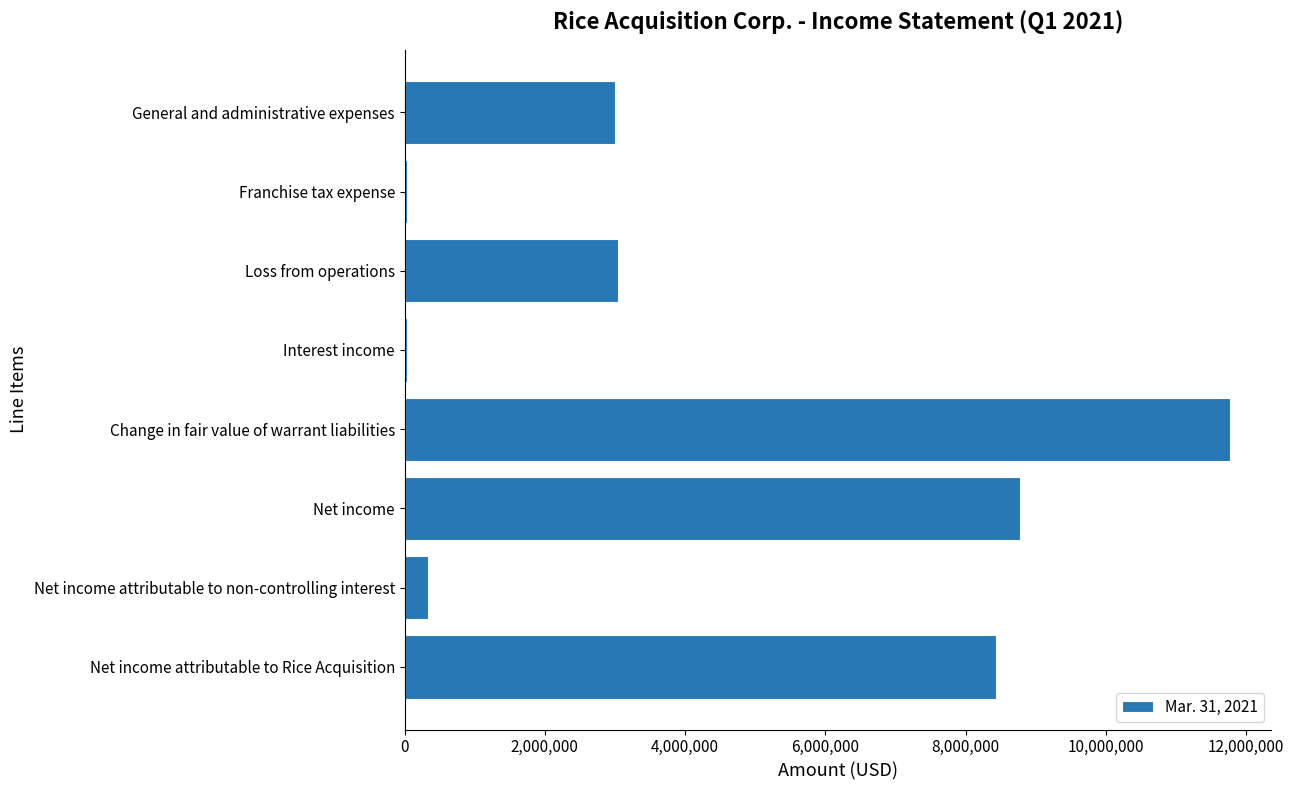

What is the label of the 8th bar from the top?

Net income attributable to Rice Acquisition